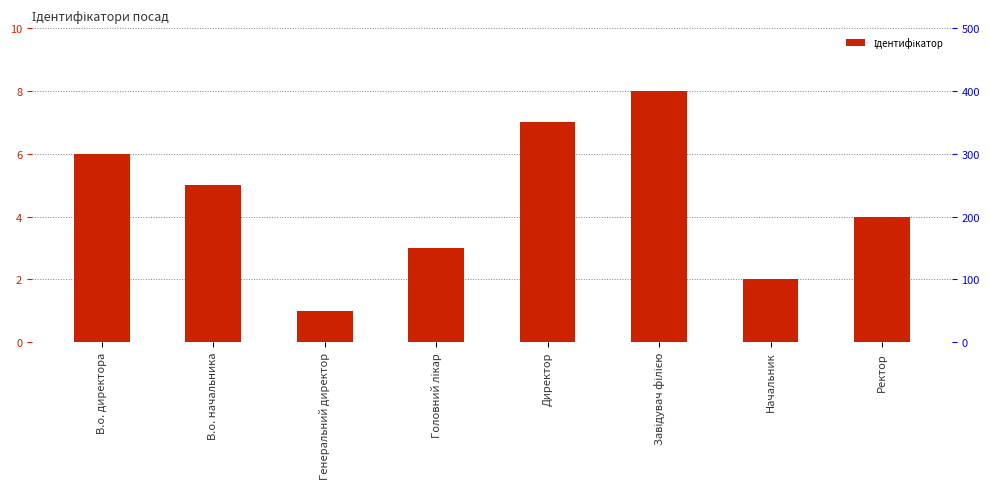

Is it true that the value at В.о. начальника is 3?

False